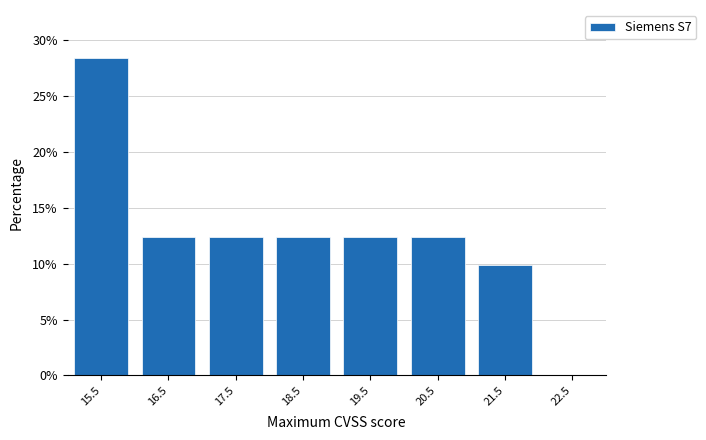

How tall is the bar that spans 16 to 17 on the x-axis? The values are not printed on the chart, so give them approximately, as read against the axis.

12.5